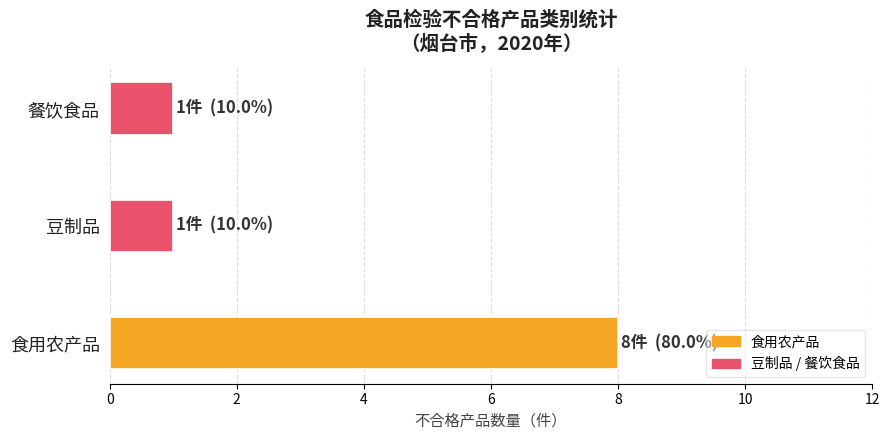

True or false: the data shows 1 at 豆制品.

True